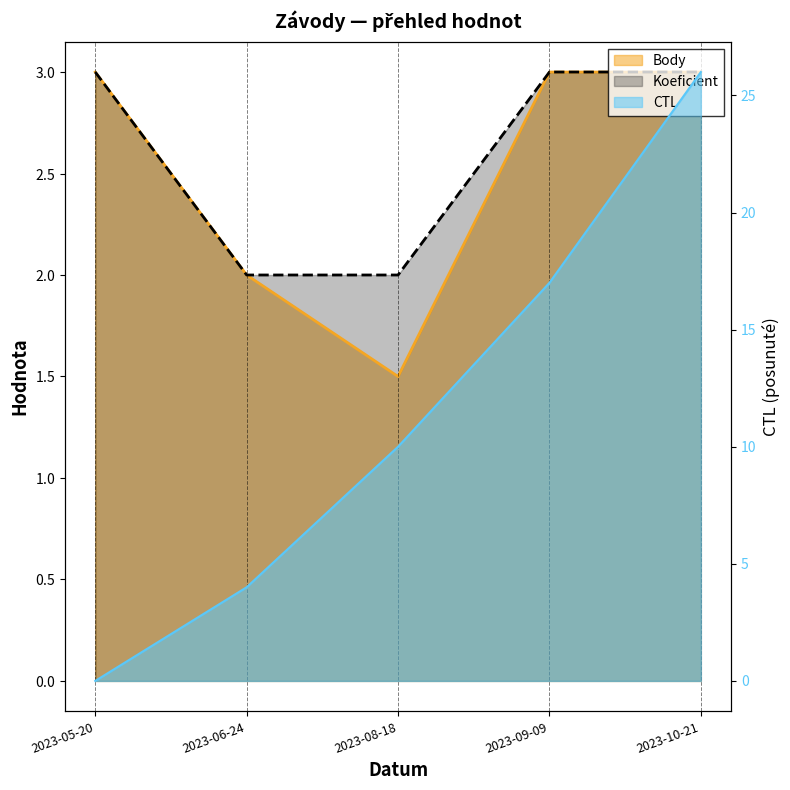

Does the chart have visible grid lines?

No